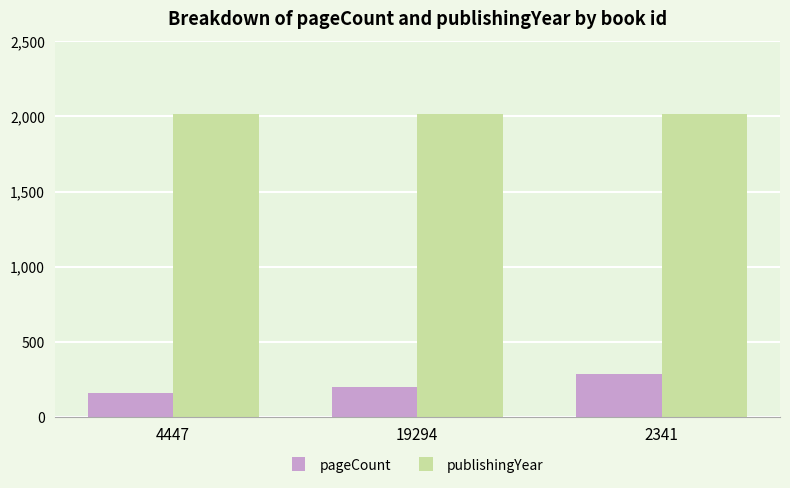

How many values in the pageCount series are below 200?

1